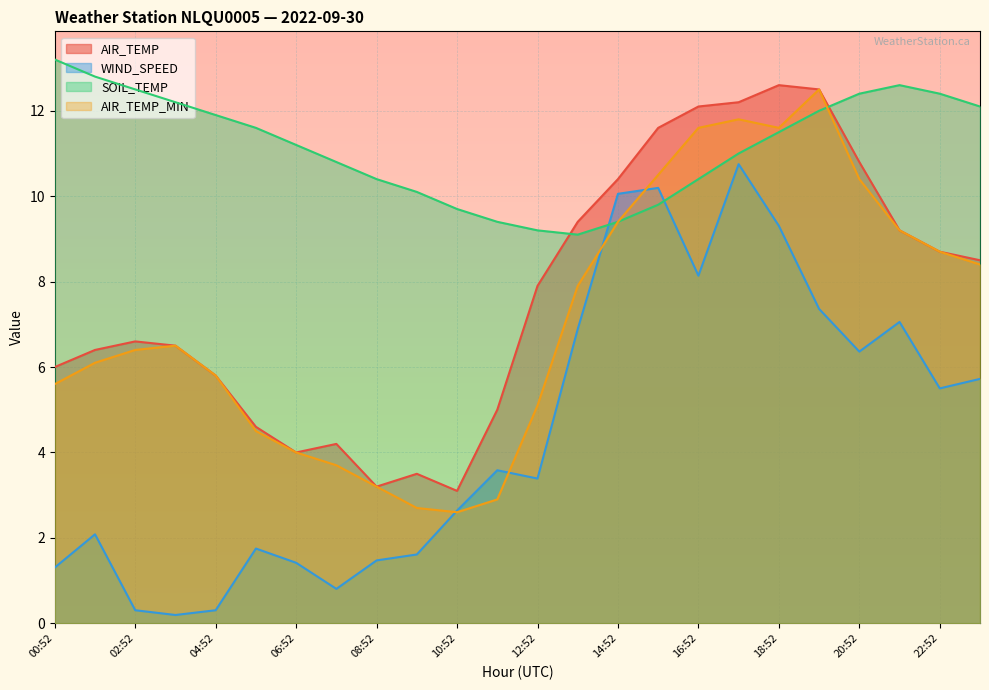

In AIR_TEMP, how many points are lower than both neighbors (excluding endpoints)?

3